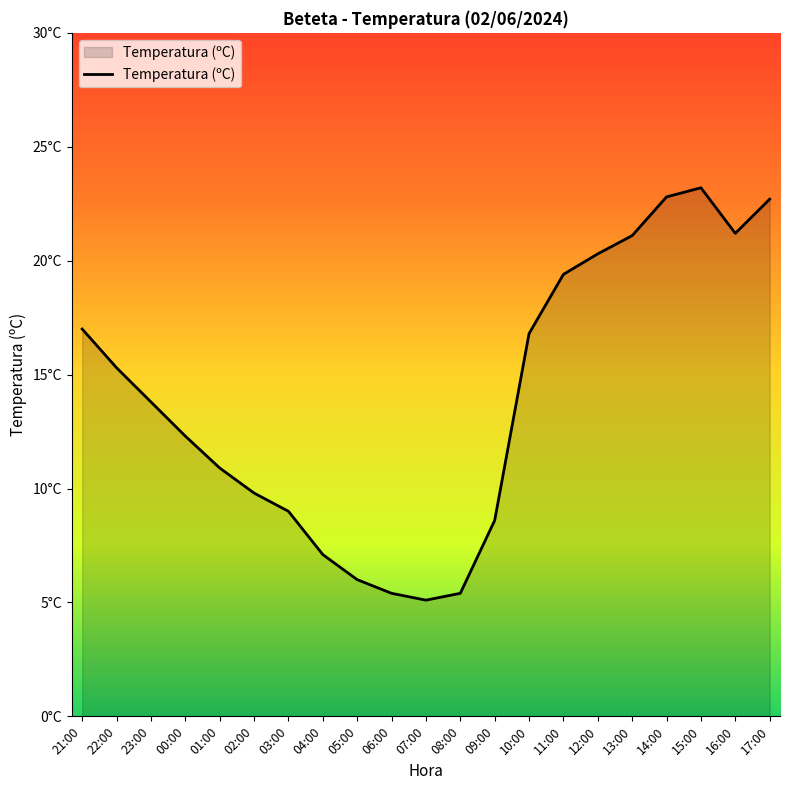

At which category does the data reach its first local valley?

07:00